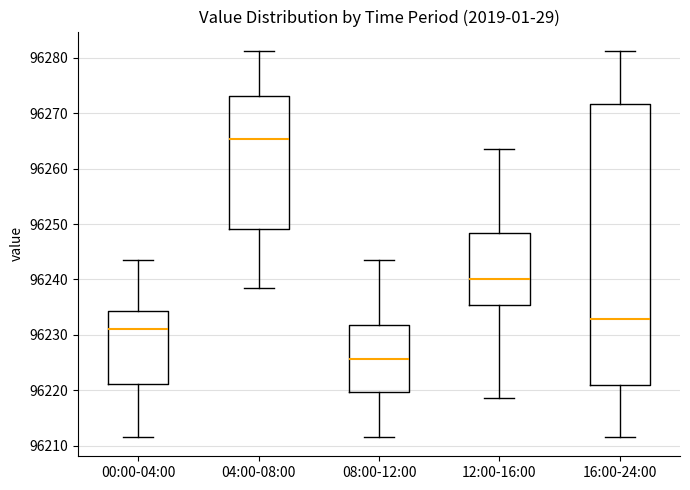

Reading left to right, transcribe this box plot: for each box, give where its median line is, the range the box spans, and where its two whiskers end, as read against the y-axis. The values are not printed on the chart, so give them approximately, as read against the axis.

00:00-04:00: median 96231, box 96221 to 96234, whiskers 96212 to 96244
04:00-08:00: median 96265, box 96249 to 96273, whiskers 96238 to 96281
08:00-12:00: median 96226, box 96220 to 96232, whiskers 96212 to 96244
12:00-16:00: median 96240, box 96235 to 96248, whiskers 96219 to 96264
16:00-24:00: median 96233, box 96221 to 96272, whiskers 96212 to 96281